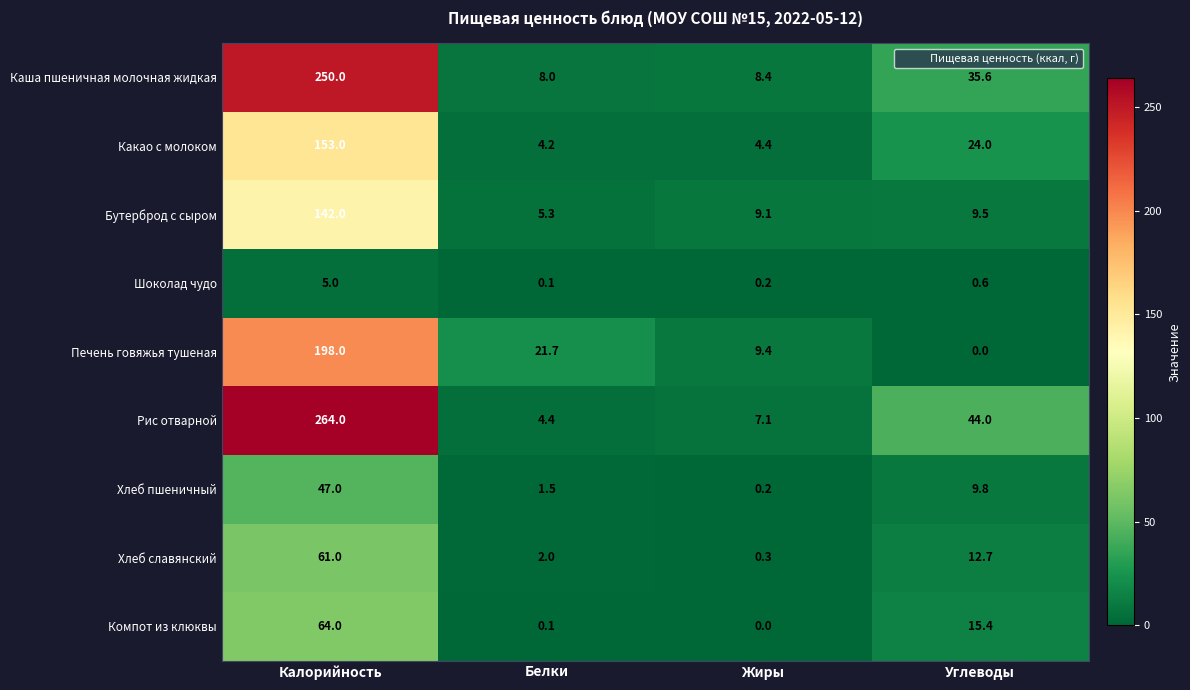

What is the total value across all series at Калорийность?

1184.0